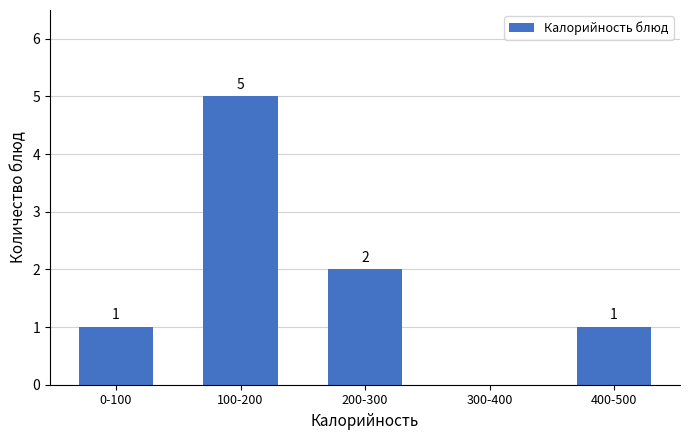

Reading right to left, extract all data points from this chart.

400-500=1	300-400=0	200-300=2	100-200=5	0-100=1